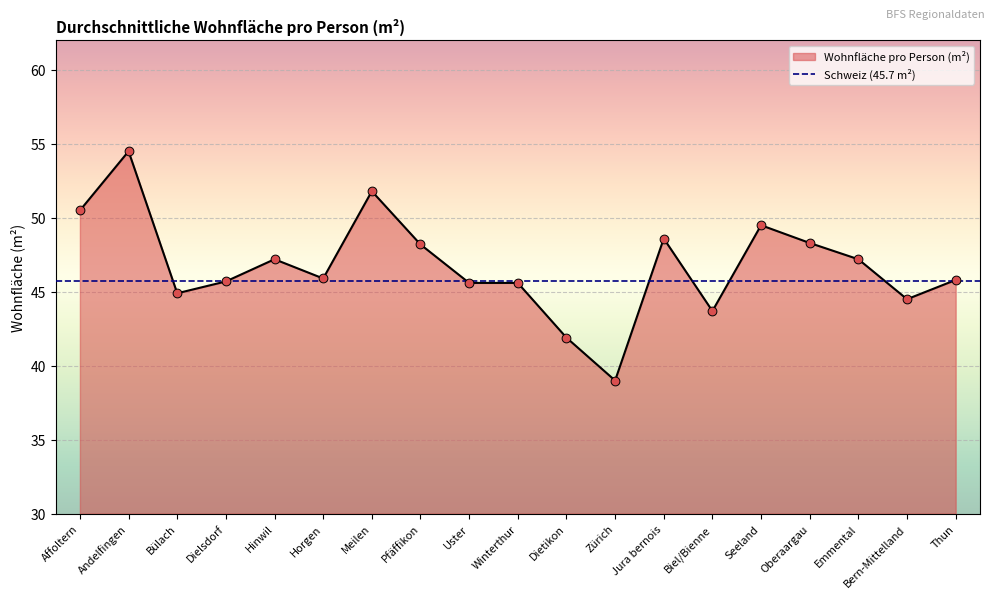

What is the change in value from Zürich to Bern-Mittelland?

+5.5